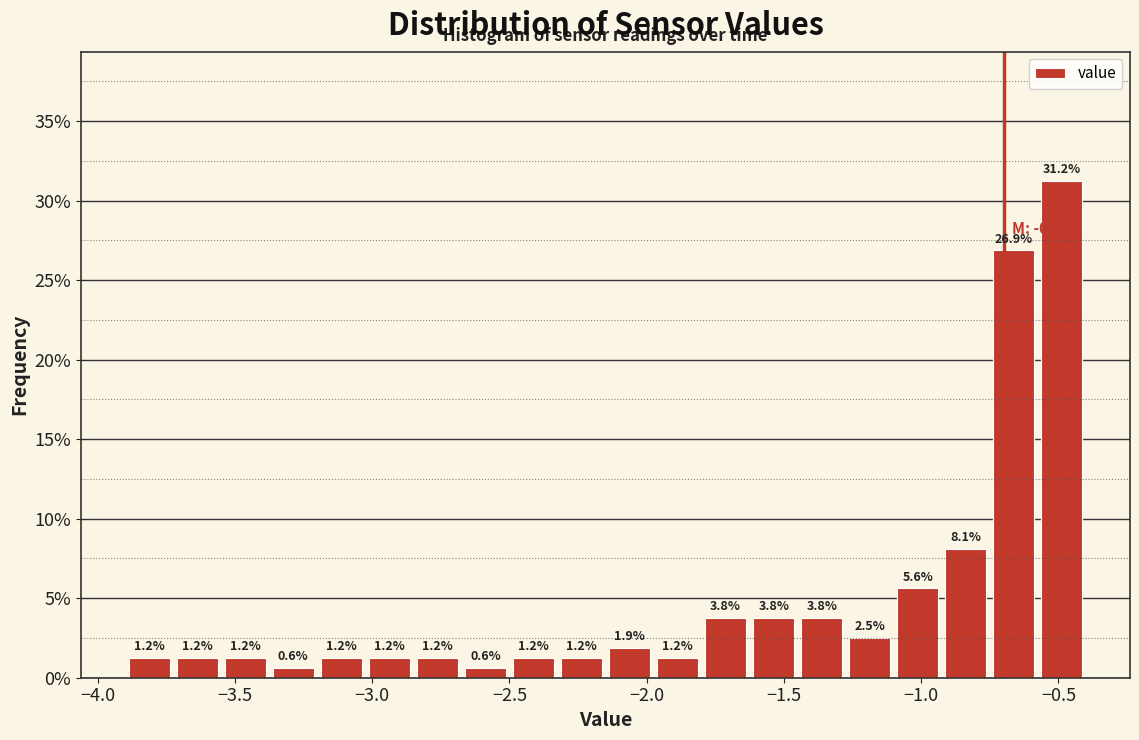

Around what value on the x-axis is the tallest bar? Give the approximate position of its centre, as read against the axis.

-0.50